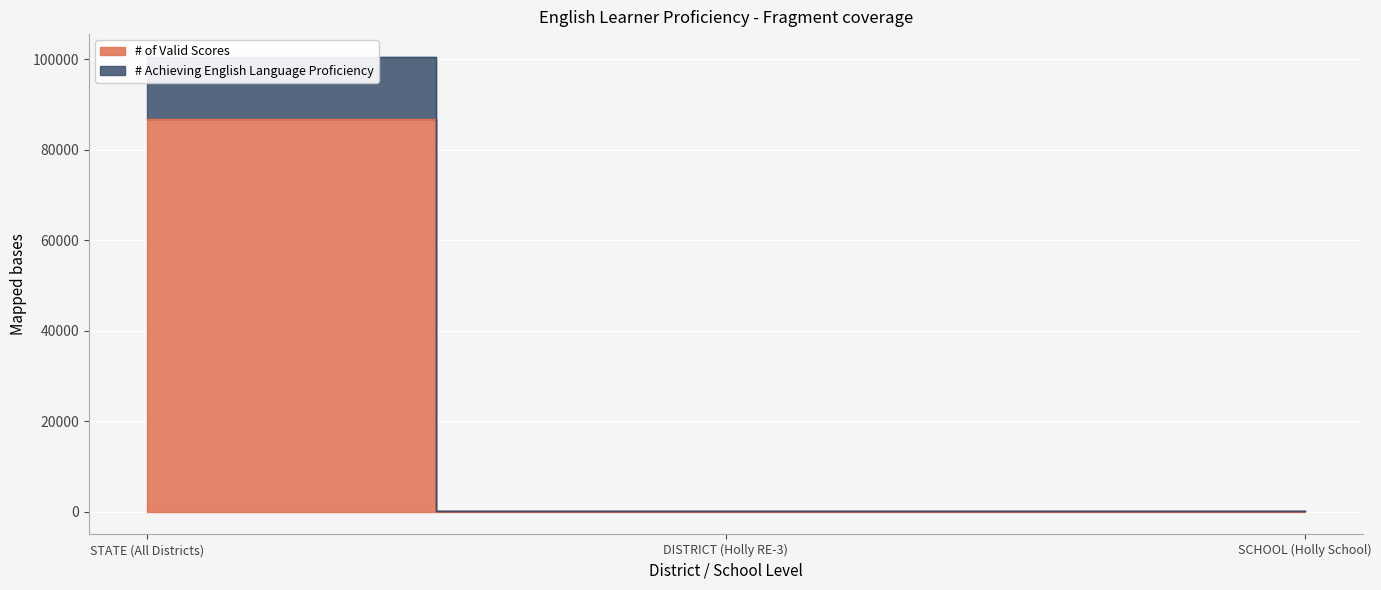

How many data points does each series have?

3